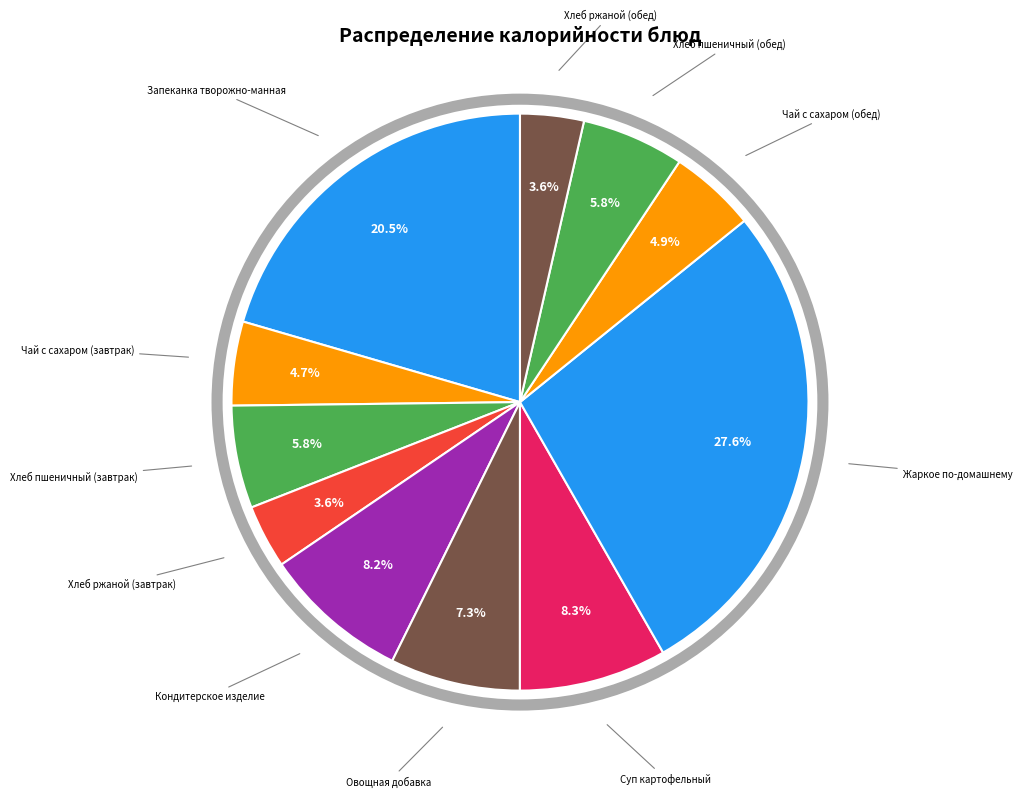

Is Хлеб пшеничный (обед) the majority of the pie?

No